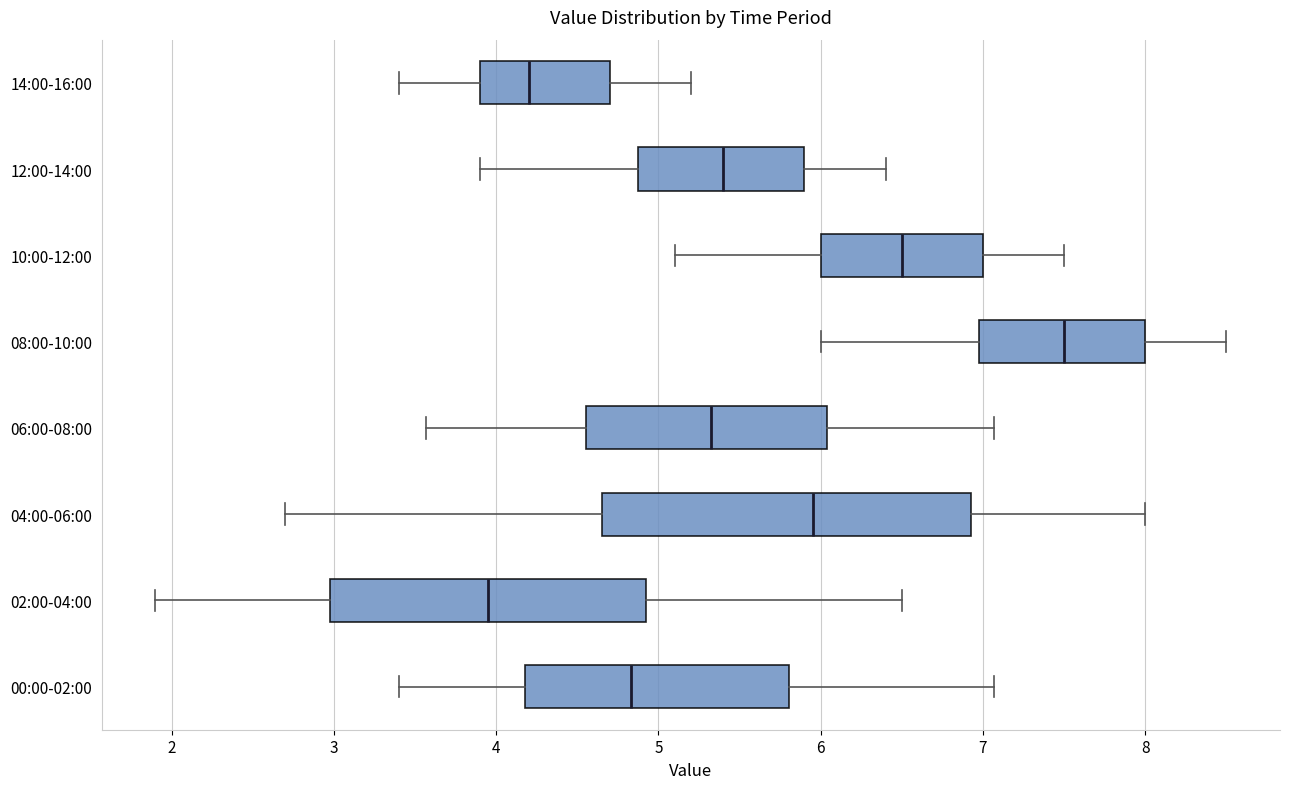

Where does the median line of the box for 00:00-02:00 sit on the x-axis? The values are not printed on the chart, so give them approximately, as read against the axis.

4.8